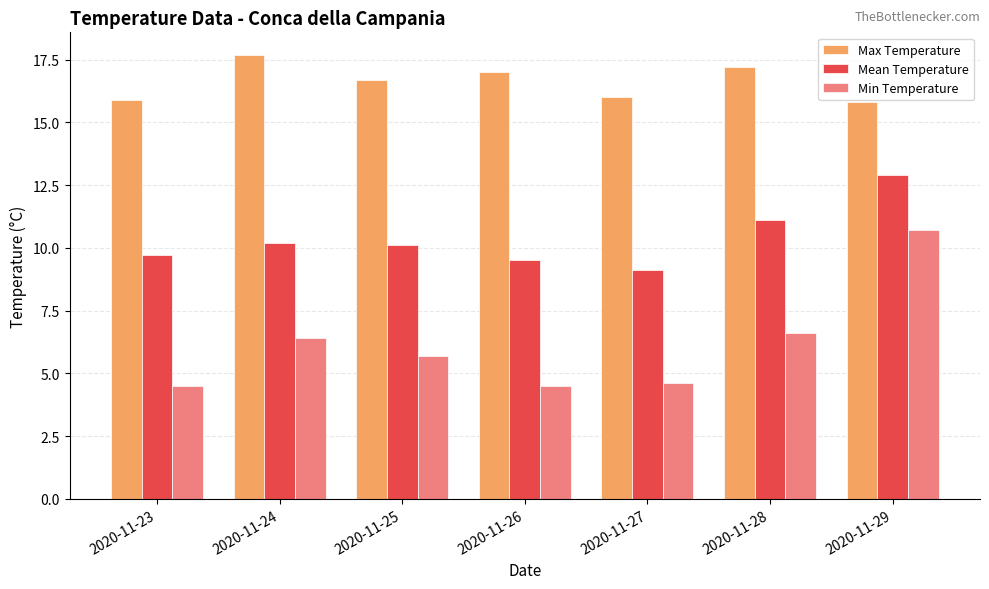

How many distinct data groups are displayed?

3